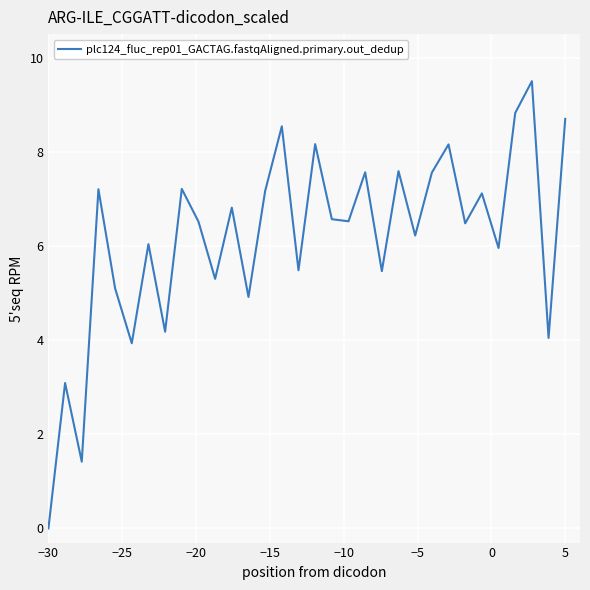

What is the greatest value displayed?

9.5